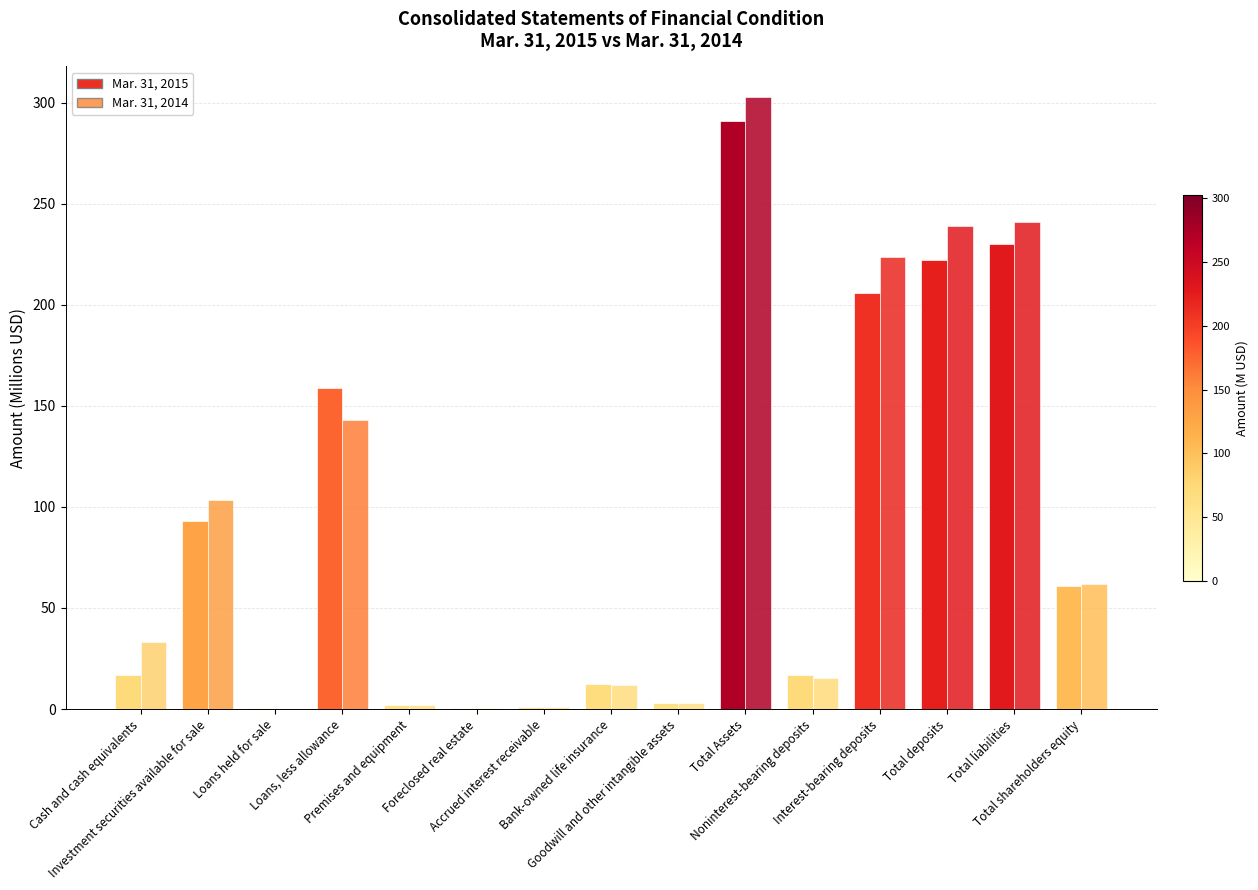

How many distinct data groups are displayed?

2